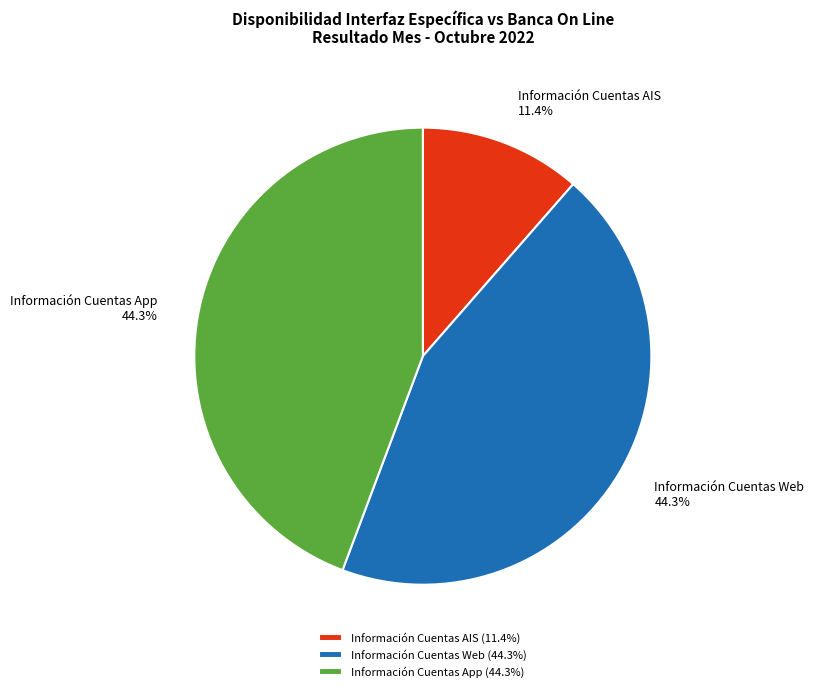

How much of the chart is everything except Información Cuentas Web?

55.7%